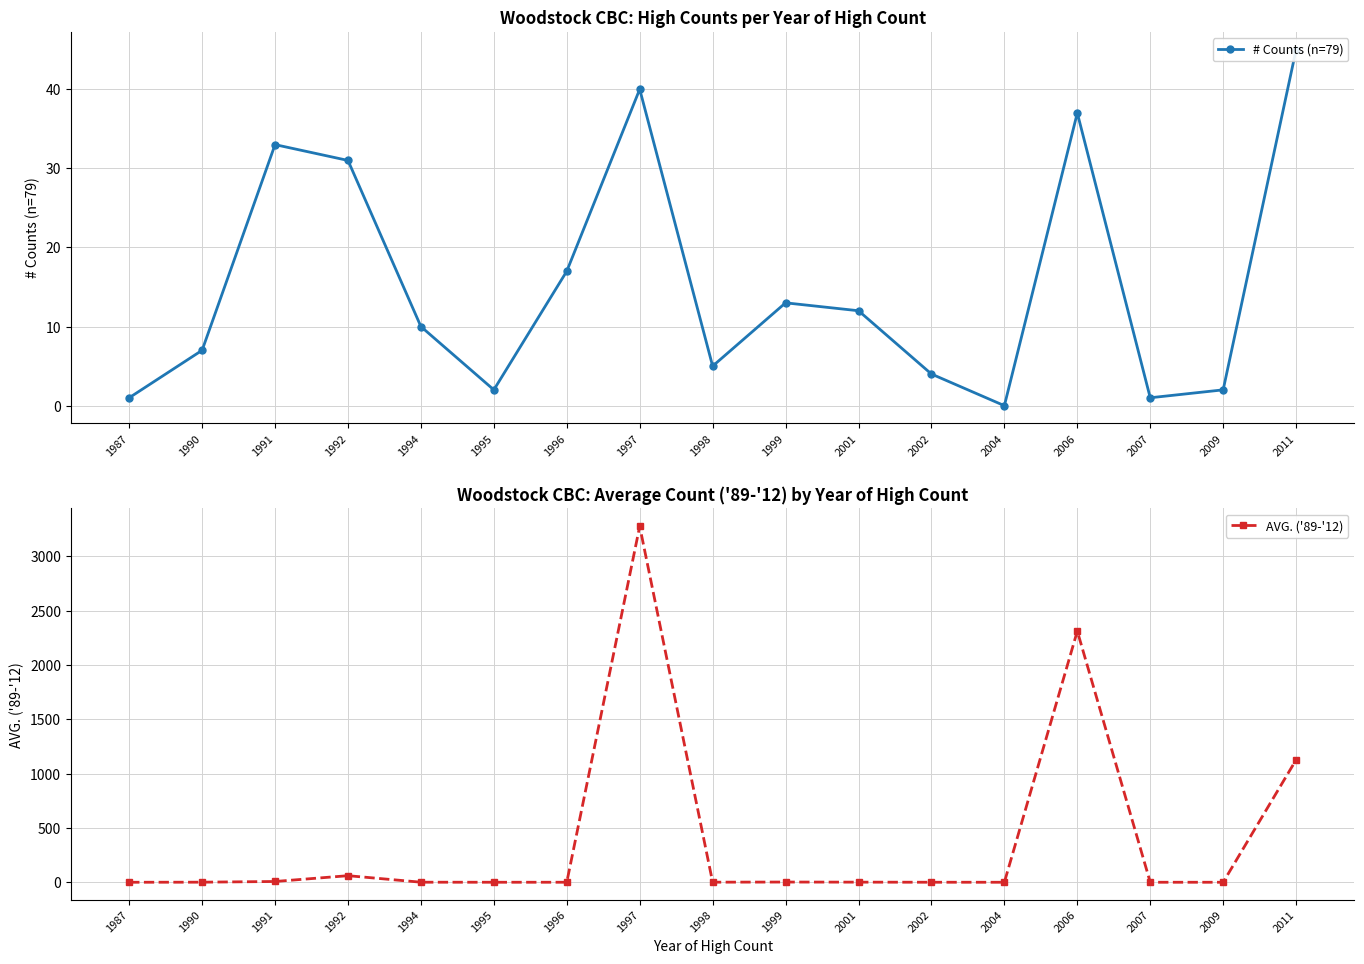

Which series changed the most between 1994 and 1998?

# Counts (n=79)